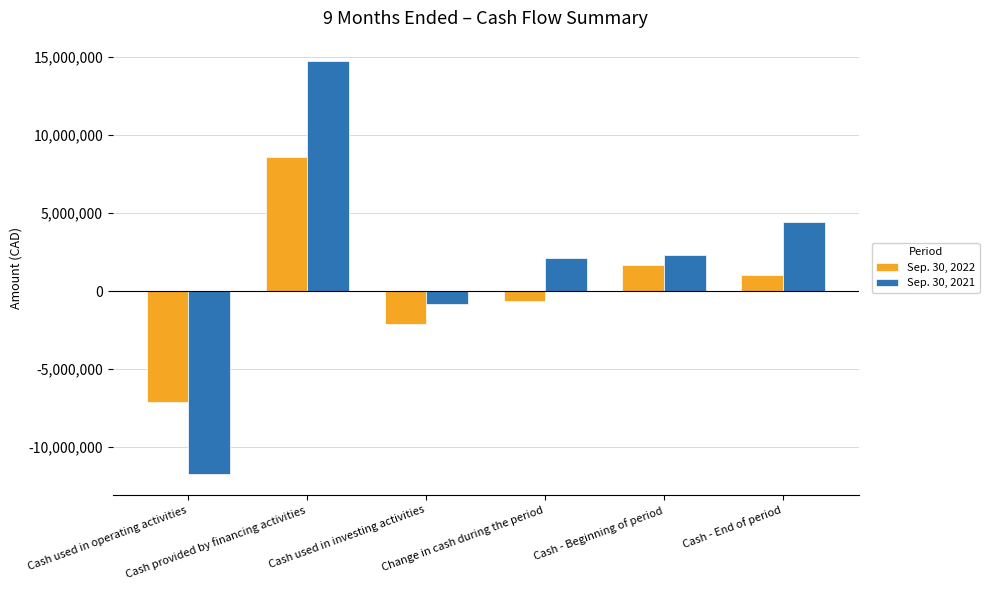

What is the sum of all Sep. 30, 2021 values?

10946877